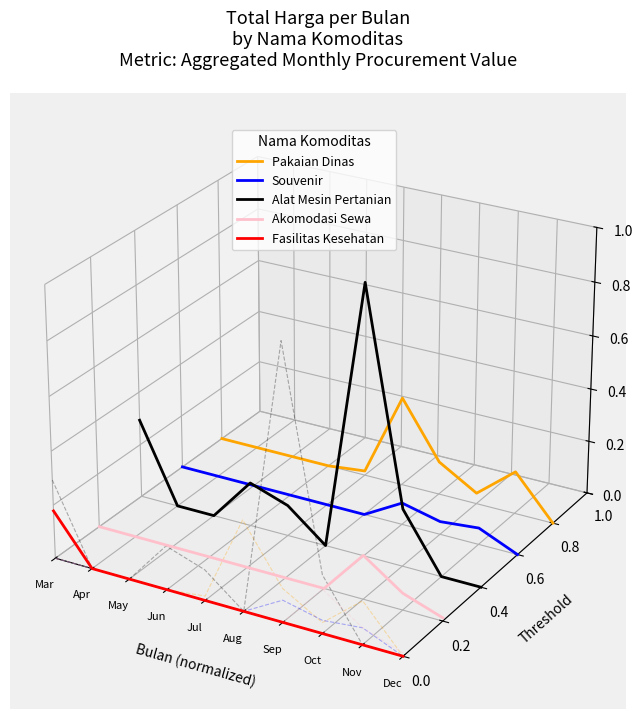

Which category has the highest value across all series?

Sep